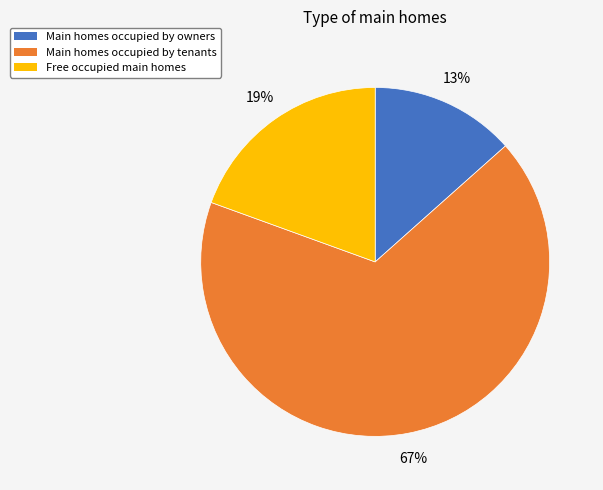

Is it true that Free occupied main homes is 31% of the pie?

False